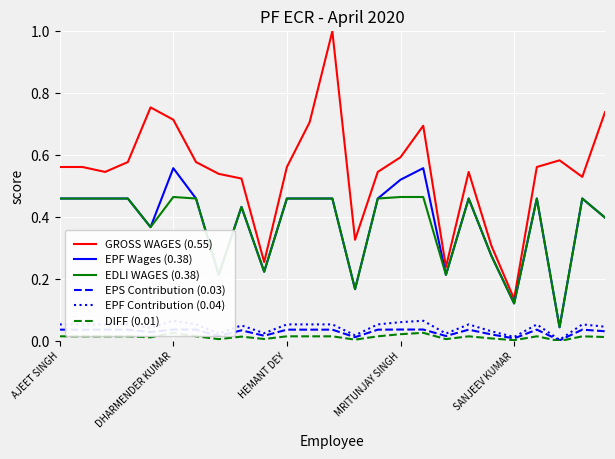

True or false: EDLI WAGES (0.38) and EPF Contribution (0.04) intersect in this chart.

False